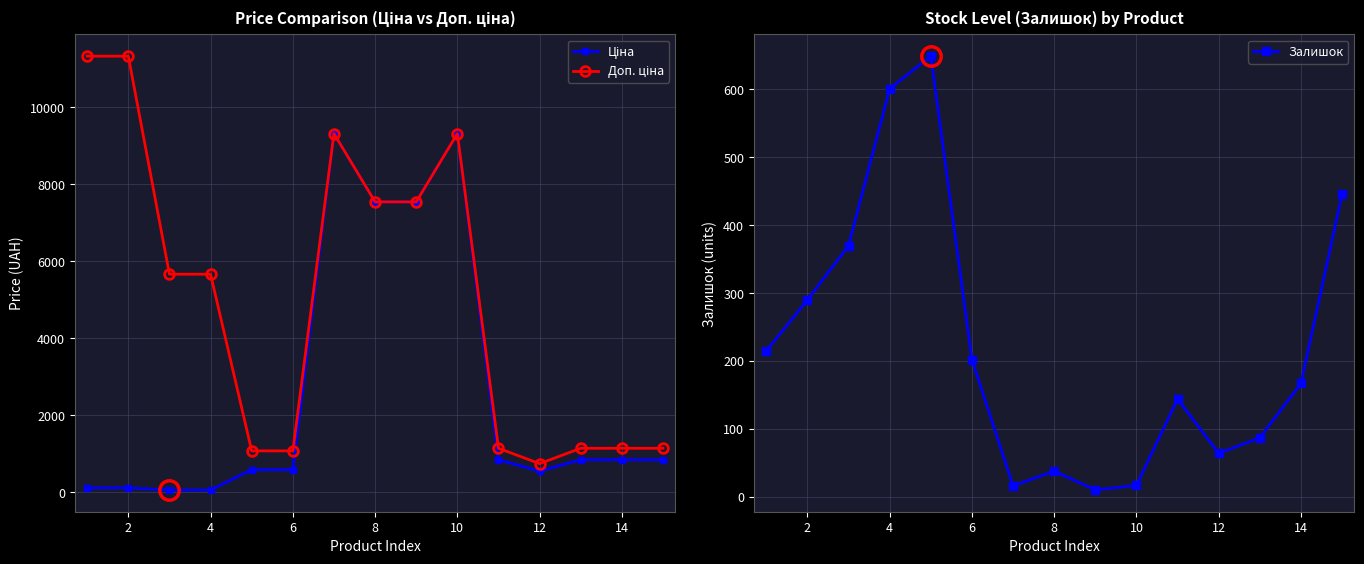

What is the spread (max minus min) of values at 9?

9304.4